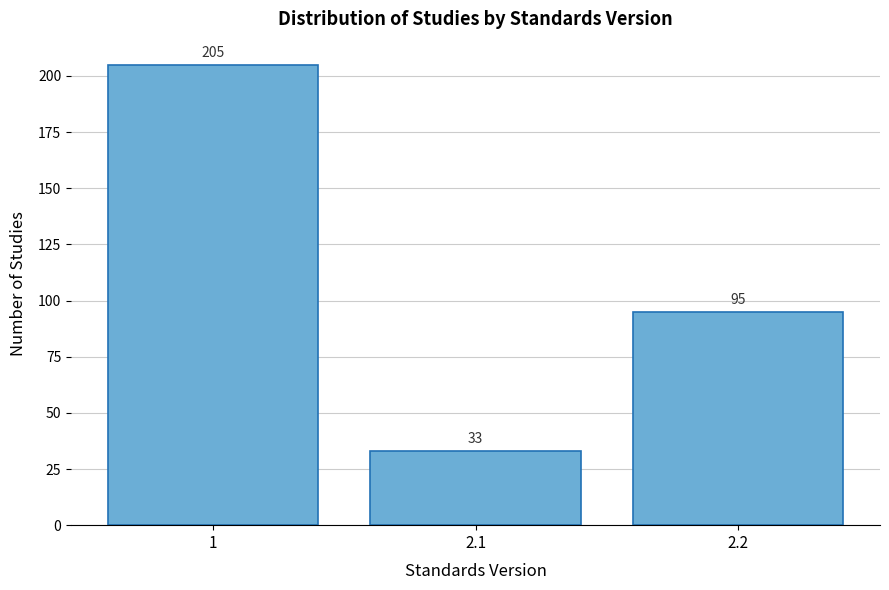

Reading left to right, transcribe all the data shown in this chart.

205	33	95